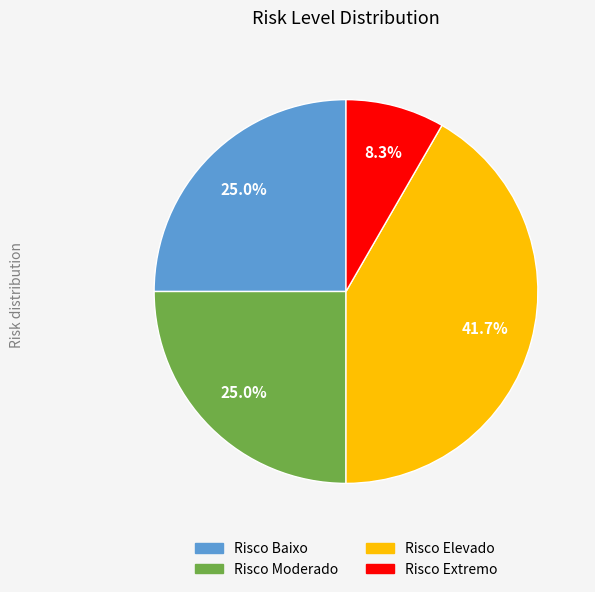

What is the largest slice in the pie chart?

Risco Elevado